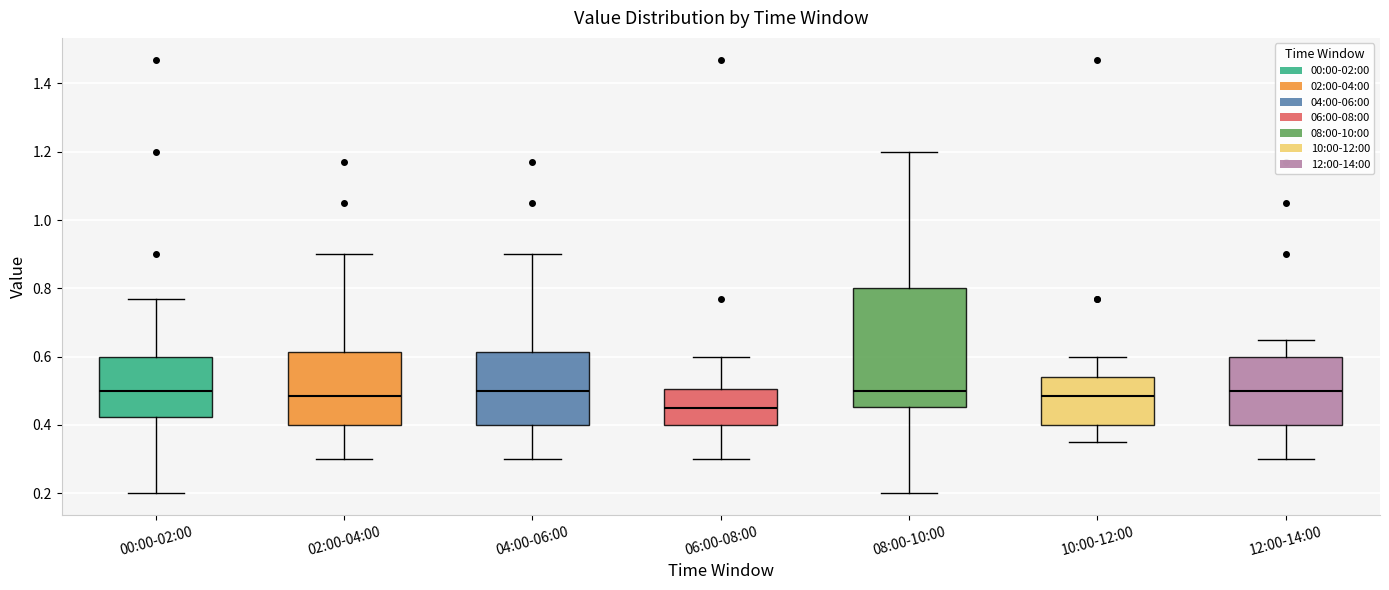

Reading left to right, transcribe this box plot: for each box, give where its median line is, the range the box spans, and where its two whiskers end, as read against the y-axis. The values are not printed on the chart, so give them approximately, as read against the axis.

00:00-02:00: median 0.50, box 0.42 to 0.60, whiskers 0.20 to 0.78
02:00-04:00: median 0.48, box 0.40 to 0.62, whiskers 0.30 to 0.90
04:00-06:00: median 0.50, box 0.40 to 0.62, whiskers 0.30 to 0.90
06:00-08:00: median 0.46, box 0.40 to 0.50, whiskers 0.30 to 0.60
08:00-10:00: median 0.50, box 0.46 to 0.80, whiskers 0.20 to 1.20
10:00-12:00: median 0.48, box 0.40 to 0.54, whiskers 0.36 to 0.60
12:00-14:00: median 0.50, box 0.40 to 0.60, whiskers 0.30 to 0.66